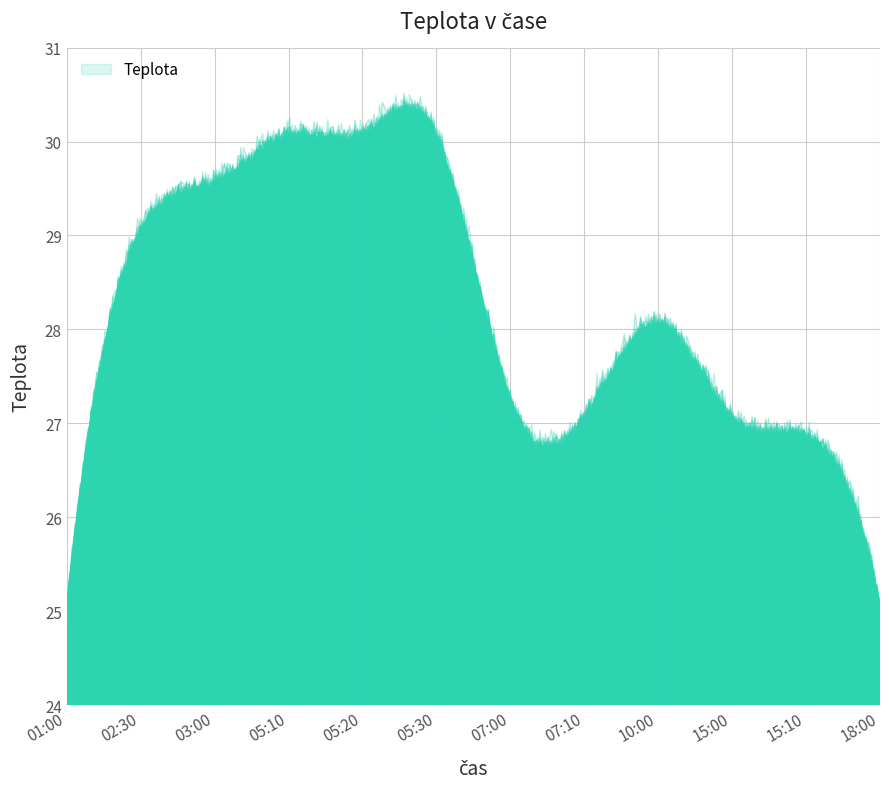

What is the label of the 2nd point from the right?

15:10